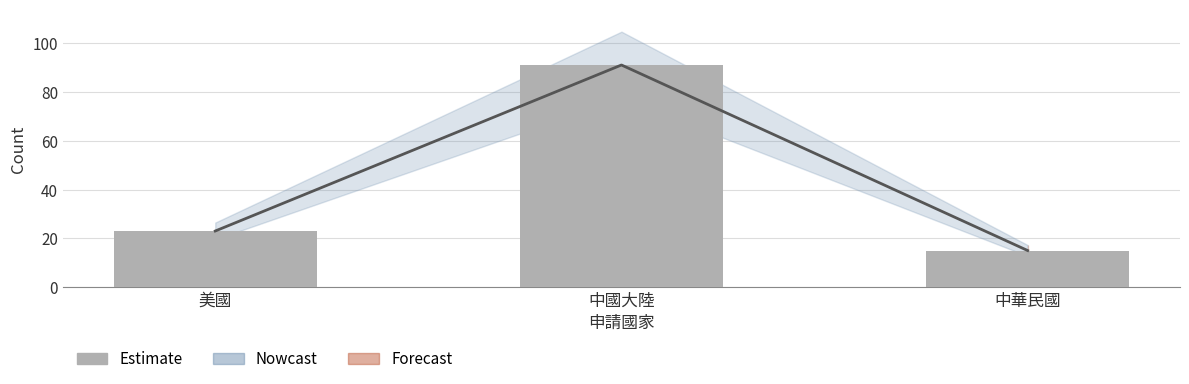

How many bars are there in total?

3